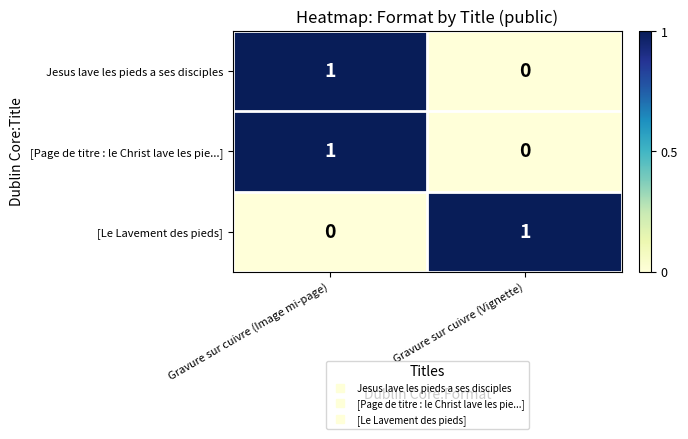

Is it true that [Page de titre : le Christ lave les pie...] equals 1 at Gravure sur cuivre (Image mi-page)?

True